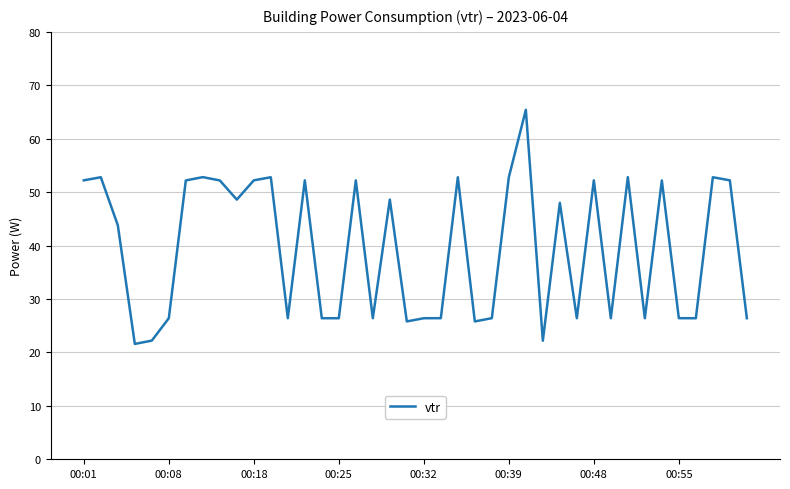

What is the greatest value displayed?

65.4